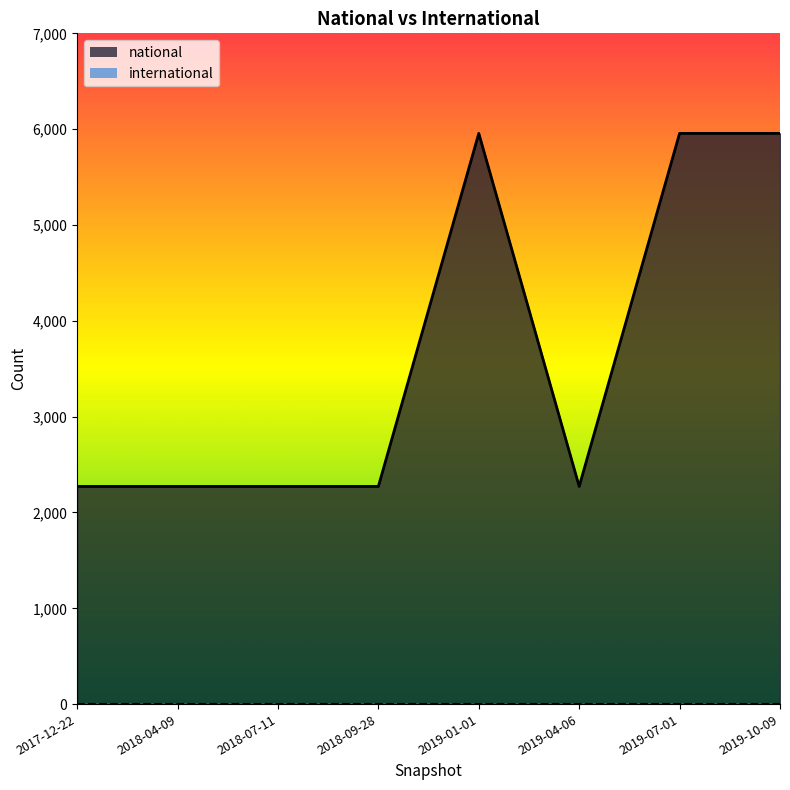

Where is the data nearest to the value 4114?

2017-12-22